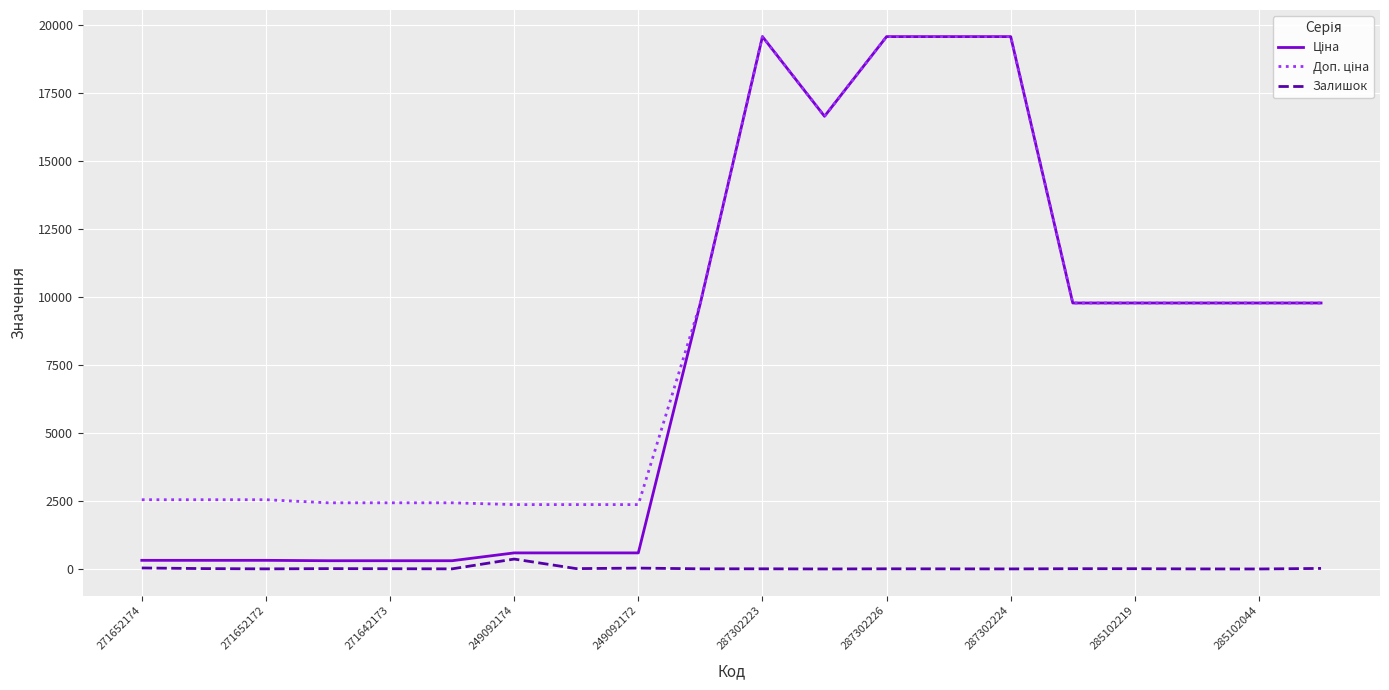

What is the greatest value displayed?

19564.9